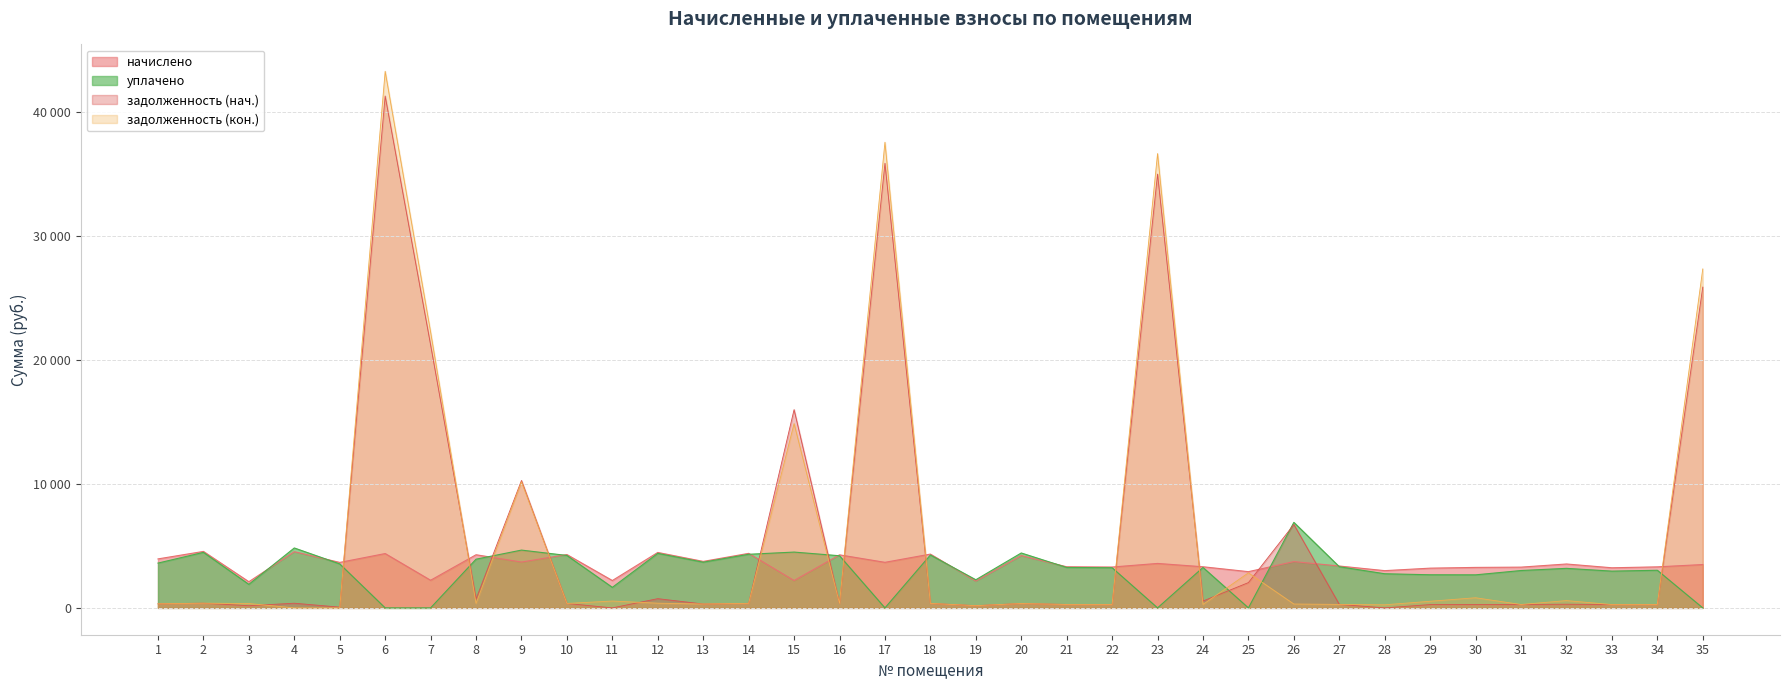

What is the sum of the уплачено values at 26 and 23?

6894.3